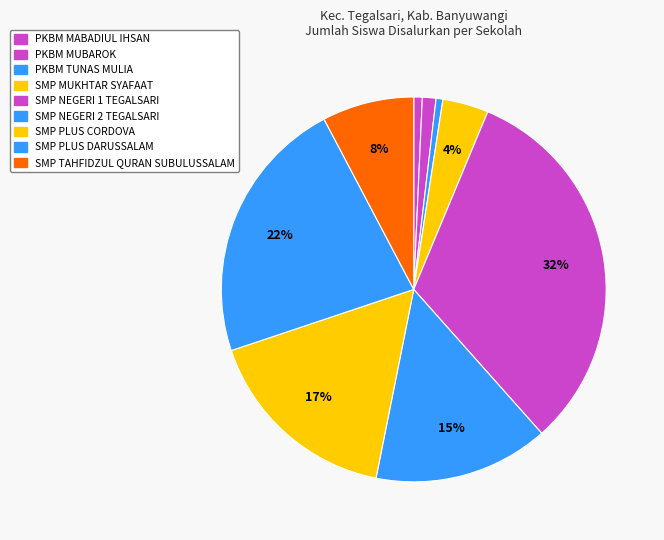

How many segments does this pie chart have?

9